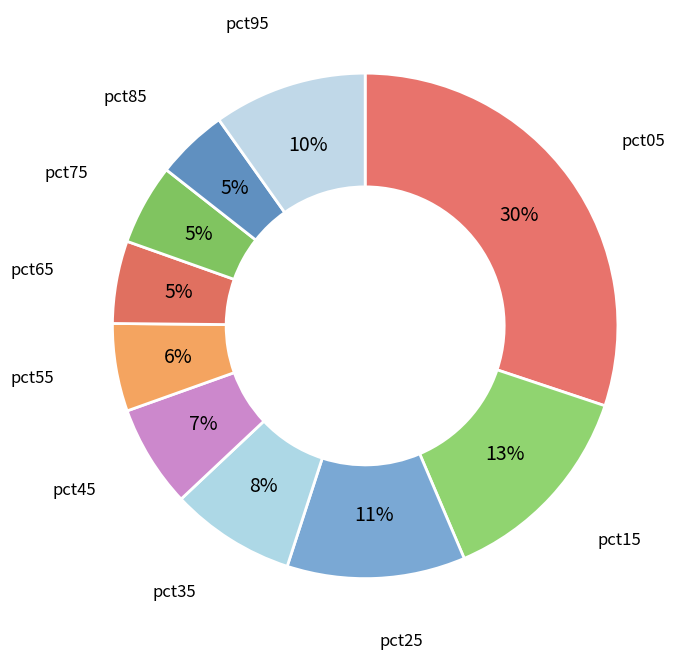

The pct85 slice represents 11% of the pie. True or false?

False